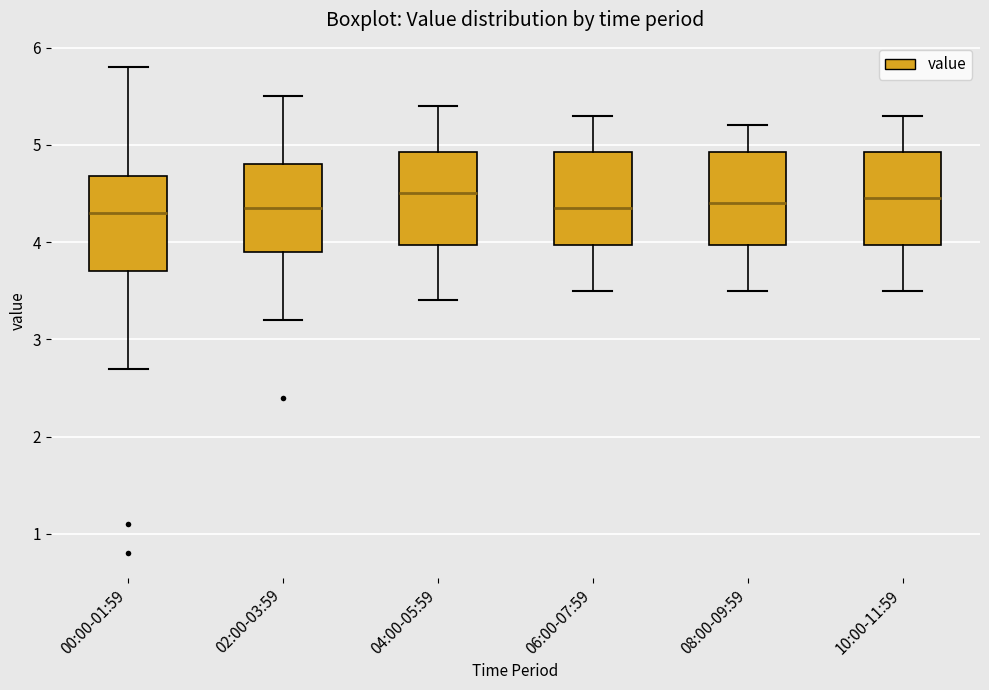

Reading left to right, transcribe this box plot: for each box, give where its median line is, the range the box spans, and where its two whiskers end, as read against the y-axis. The values are not printed on the chart, so give them approximately, as read against the axis.

00:00-01:59: median 4.3, box 3.7 to 4.7, whiskers 2.7 to 5.8
02:00-03:59: median 4.4, box 3.9 to 4.8, whiskers 3.2 to 5.5
04:00-05:59: median 4.5, box 4.0 to 4.9, whiskers 3.4 to 5.4
06:00-07:59: median 4.4, box 4.0 to 4.9, whiskers 3.5 to 5.3
08:00-09:59: median 4.4, box 4.0 to 4.9, whiskers 3.5 to 5.2
10:00-11:59: median 4.5, box 4.0 to 4.9, whiskers 3.5 to 5.3